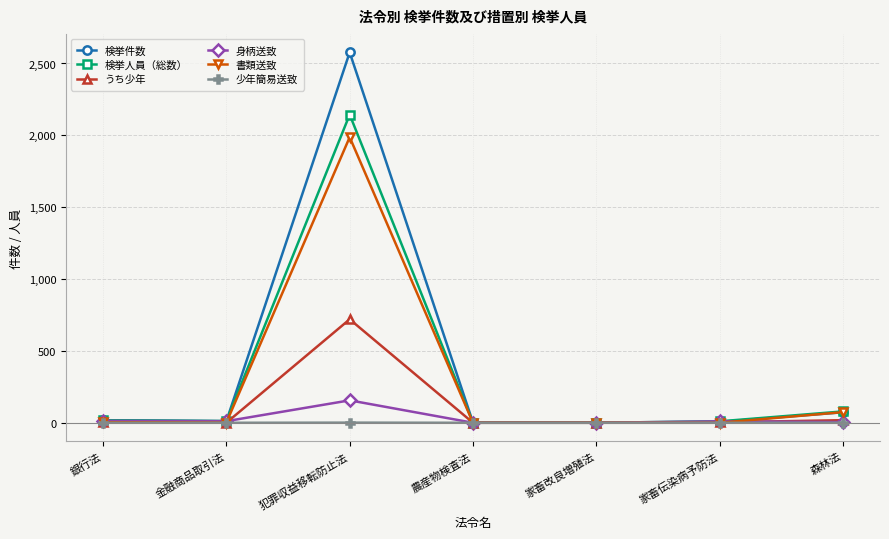

List the series in order of their peak value, highest first.

検挙件数, 検挙人員（総数）, 書類送致, うち少年, 身柄送致, 少年簡易送致